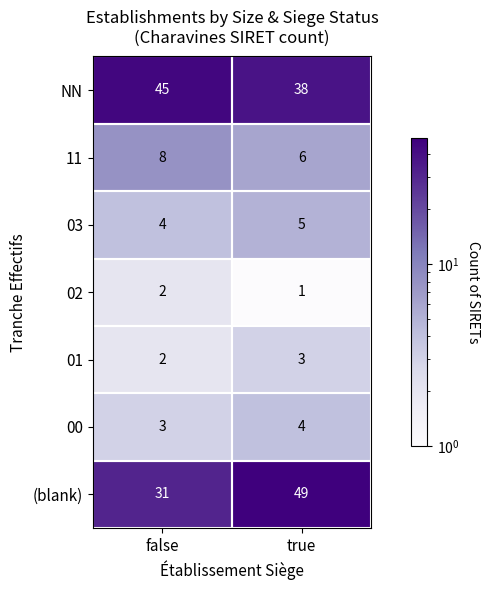

What is the maximum value for 01?

3